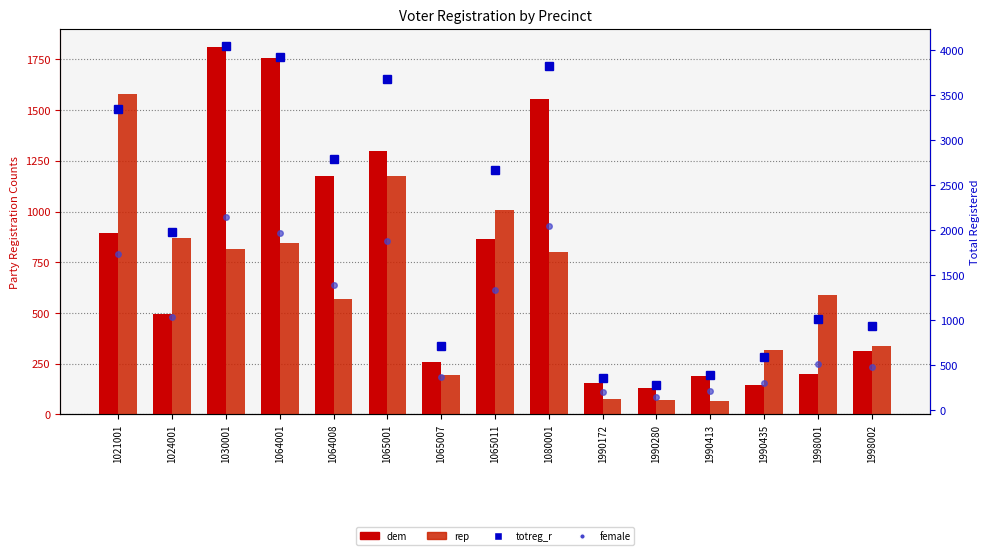

What is the value of the dem bar at the 15th from the left?

314